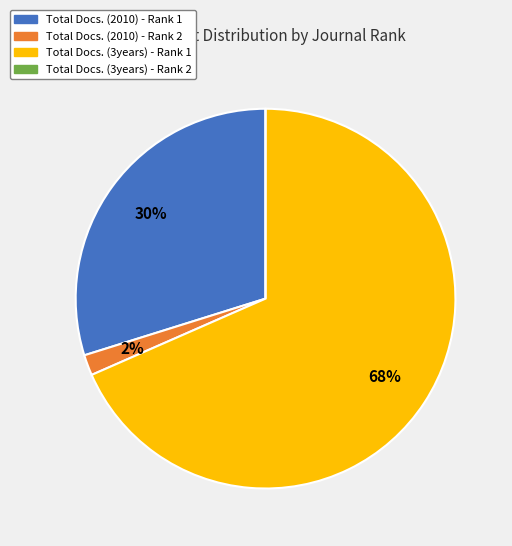

The Total Docs. (2010) - Rank 1 slice represents 18% of the pie. True or false?

False